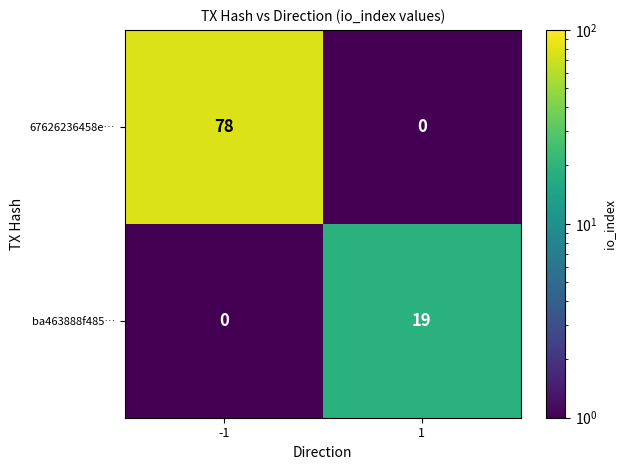

Read the 67626236458e… value at -1.

78